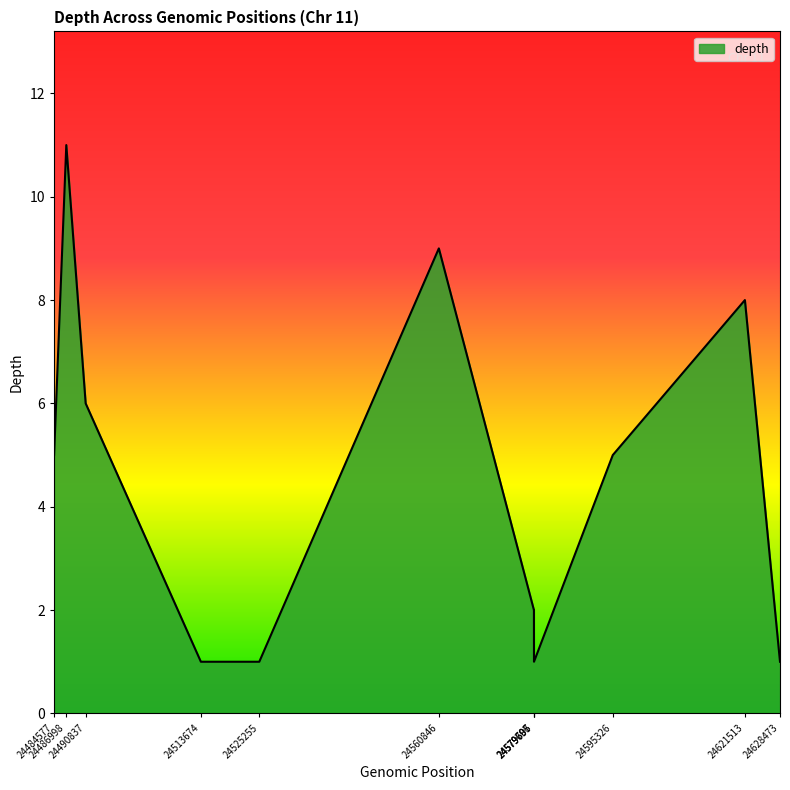

What is the maximum value shown in the chart?

11